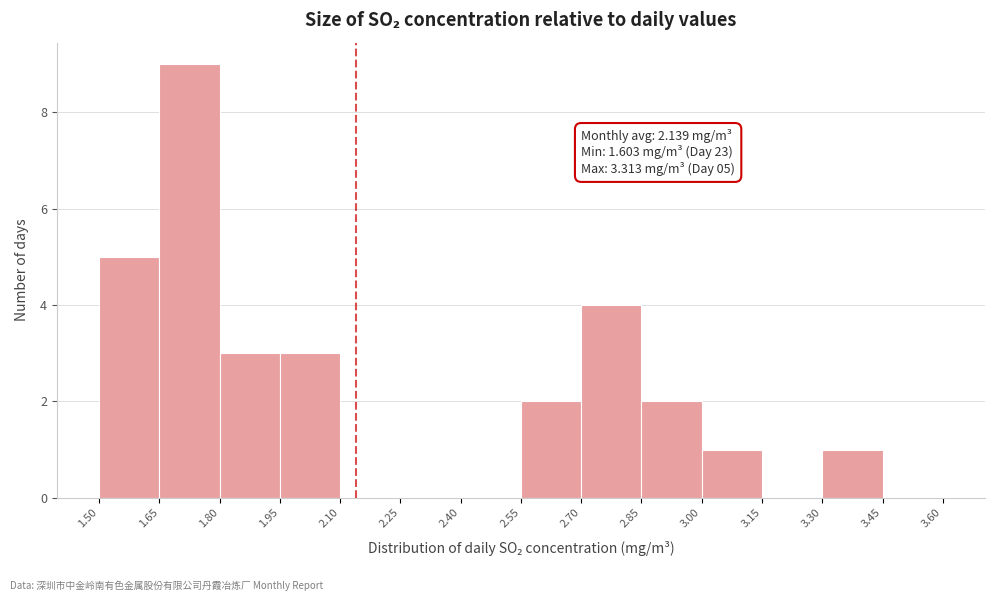

Over which range of the x-axis is the bar tallest?

1.65 to 1.80